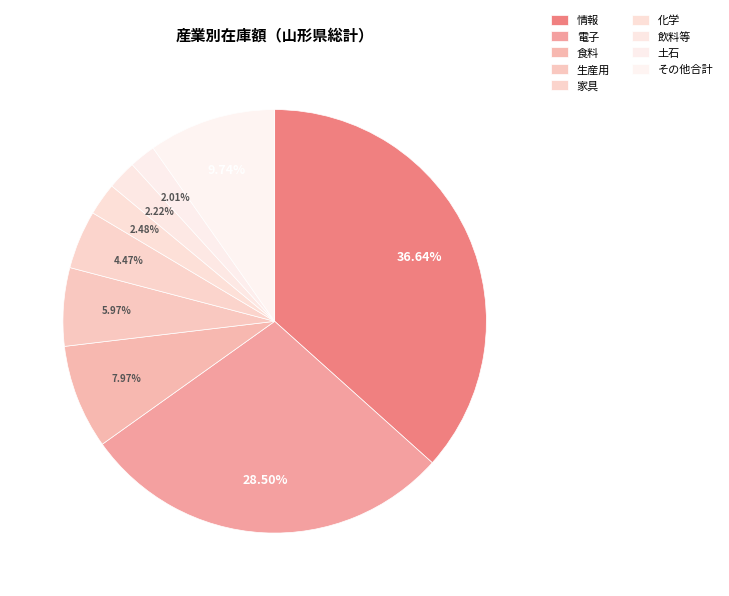

How many segments does this pie chart have?

9